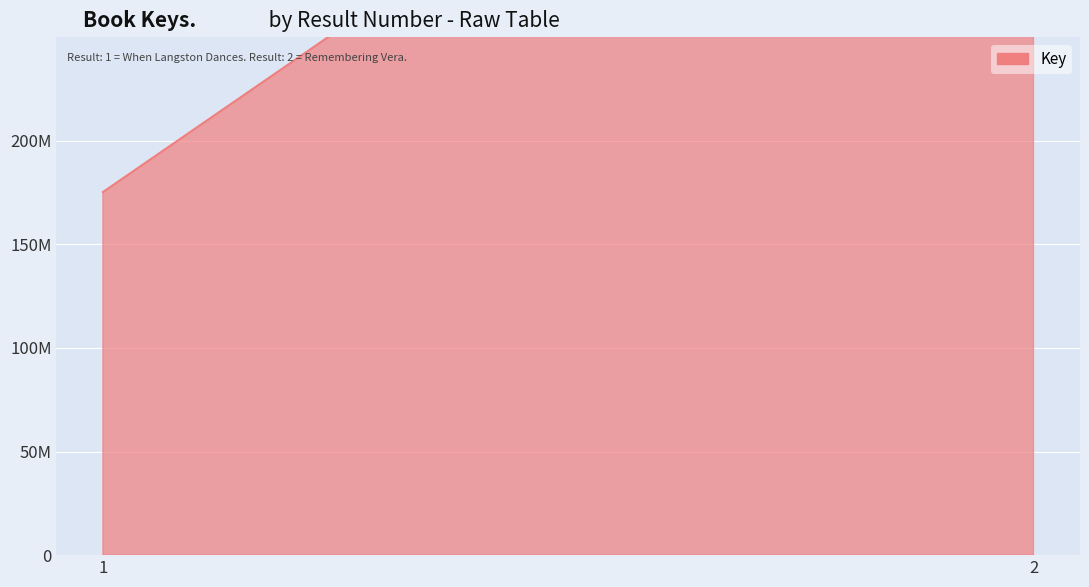

What is the sum of all values?

659295808